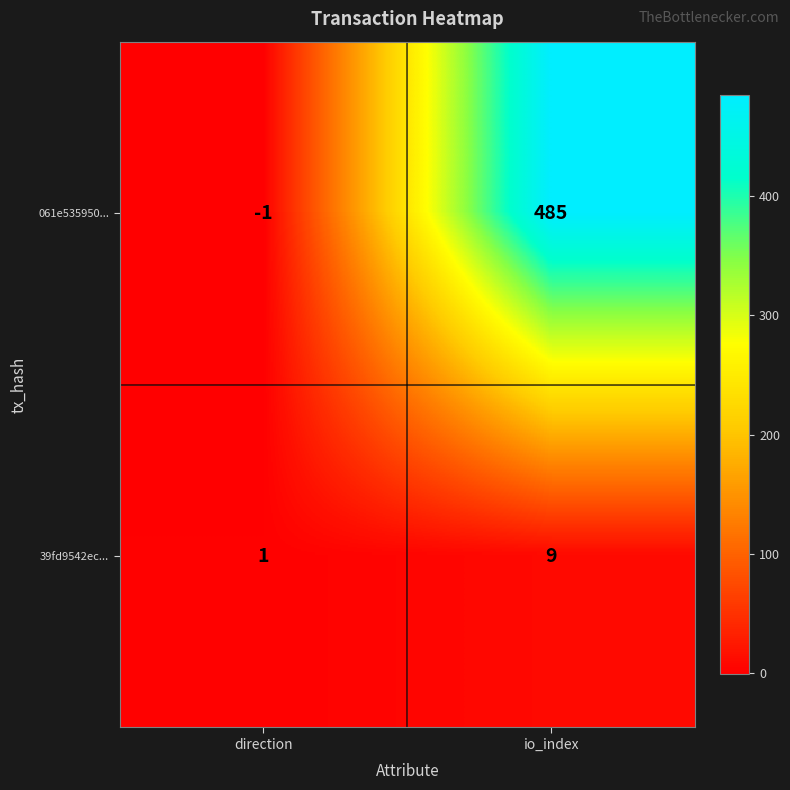

At which label does 061e535950... reach its minimum?

direction